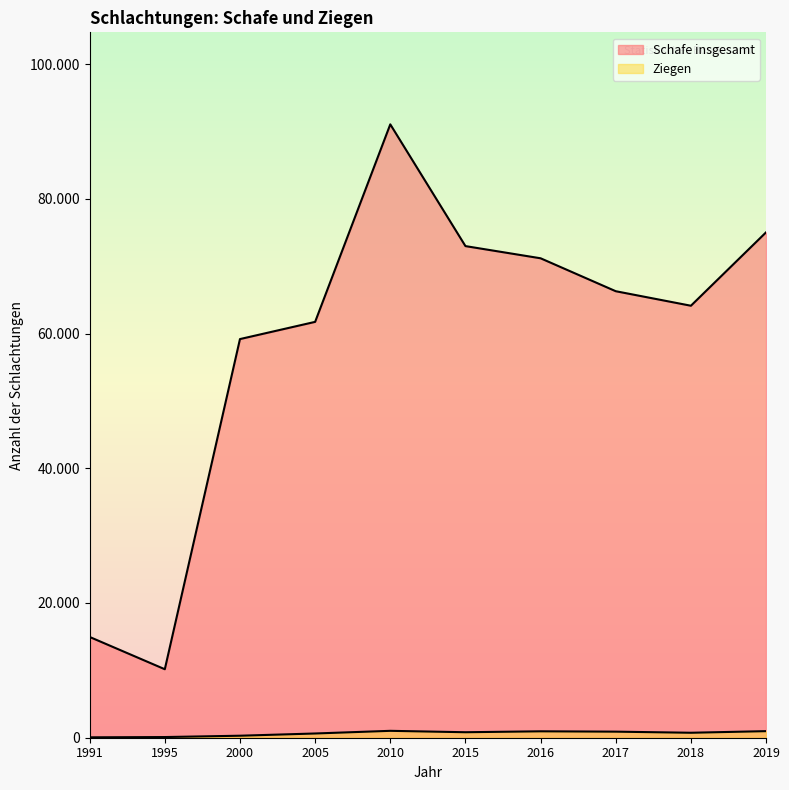

What is the value of the Ziegen point at the 3rd from the left?

297